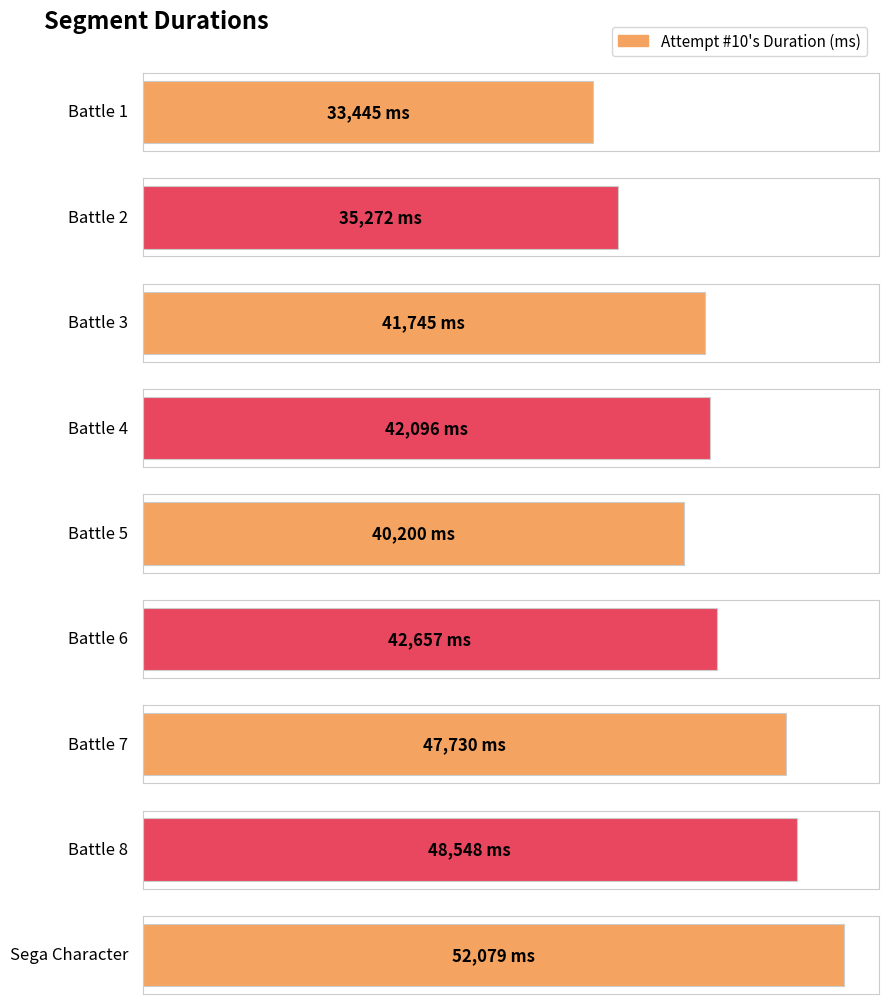

How many data points are less than 42096?

4